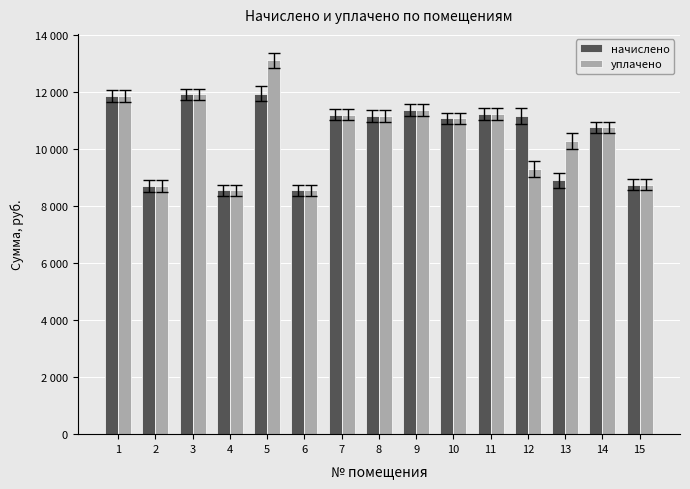

Are the bars horizontal?

No